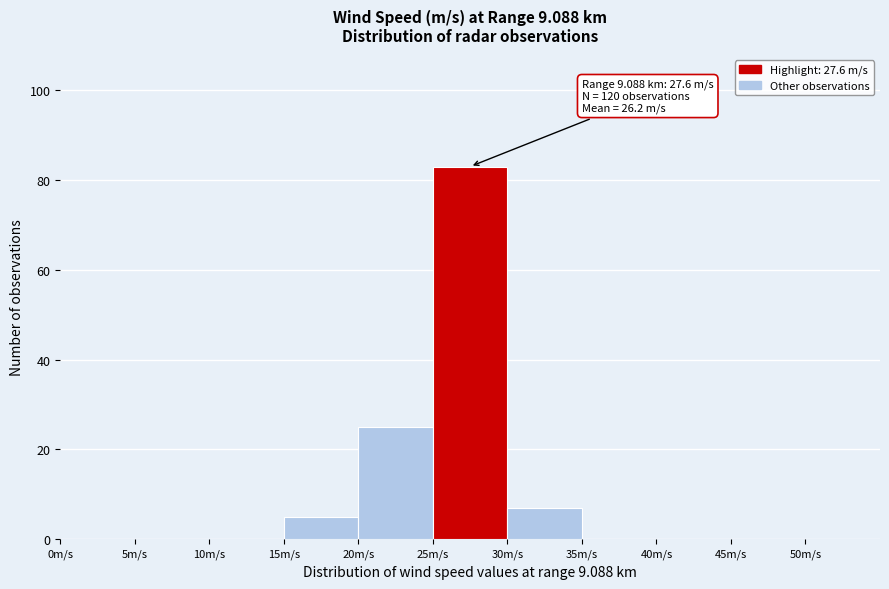

Over which range of the x-axis is the bar tallest?

25 to 30